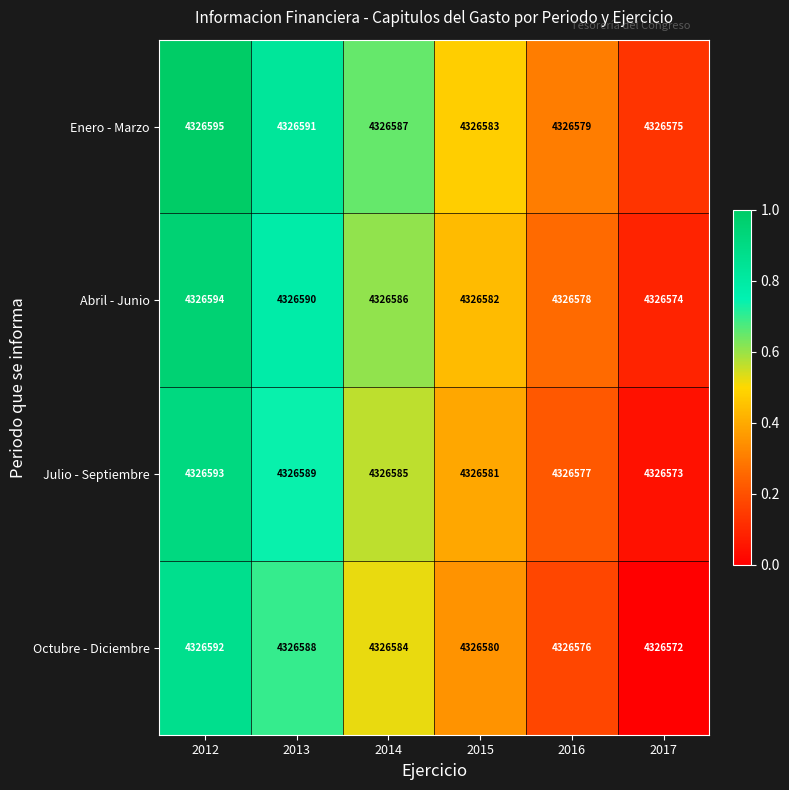

The value of Julio - Septiembre at 2013 is 1375414. True or false?

False